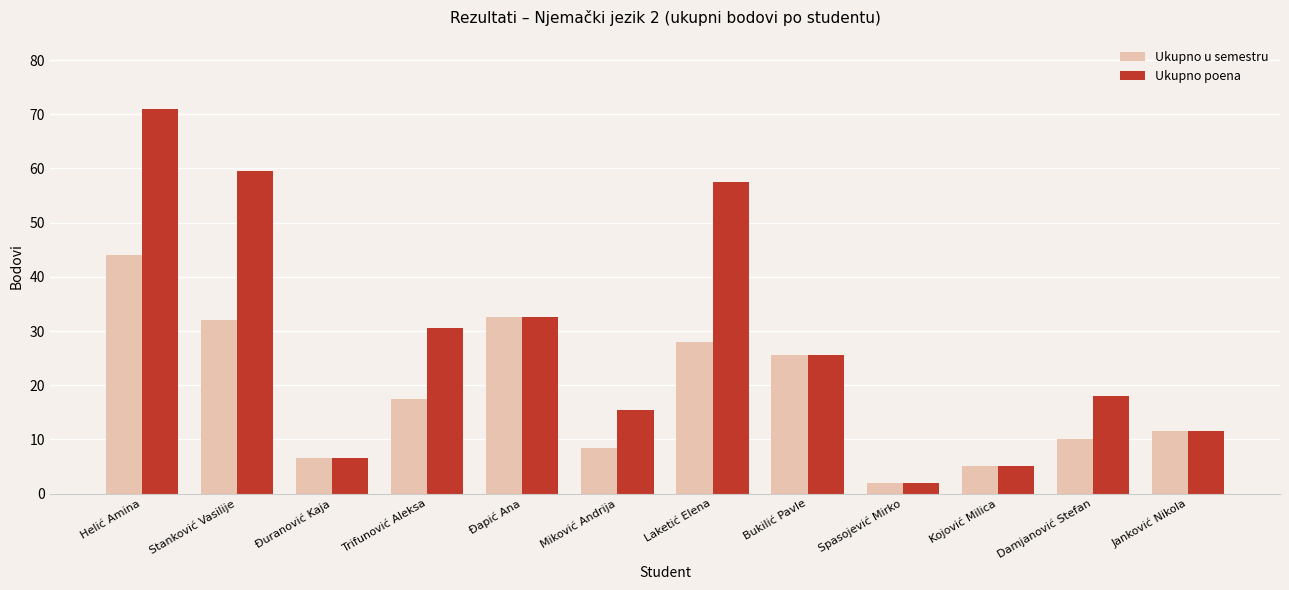

Which series has the largest total across all categories?

Ukupno poena